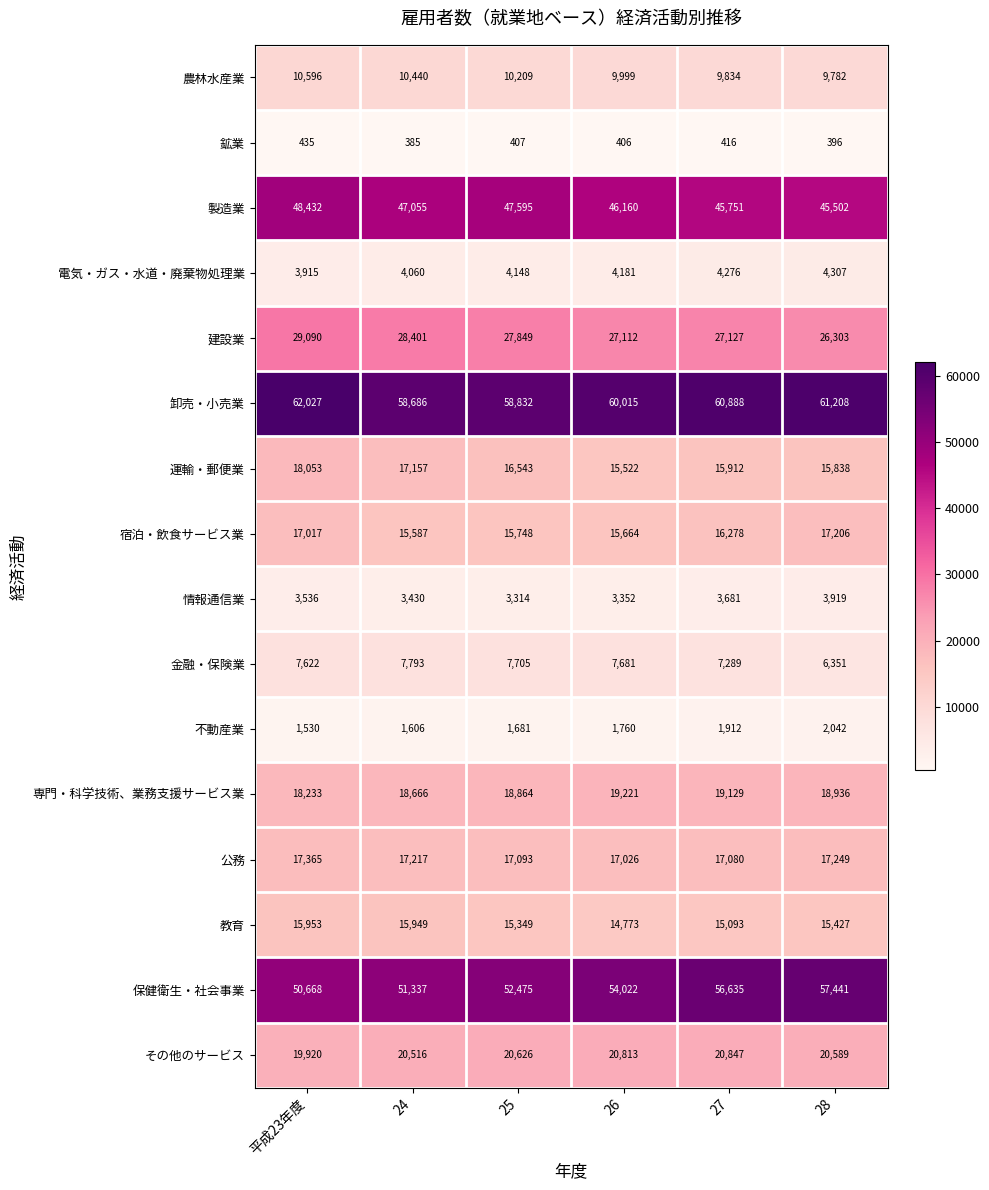

Which series has the largest total across all categories?

卸売・小売業